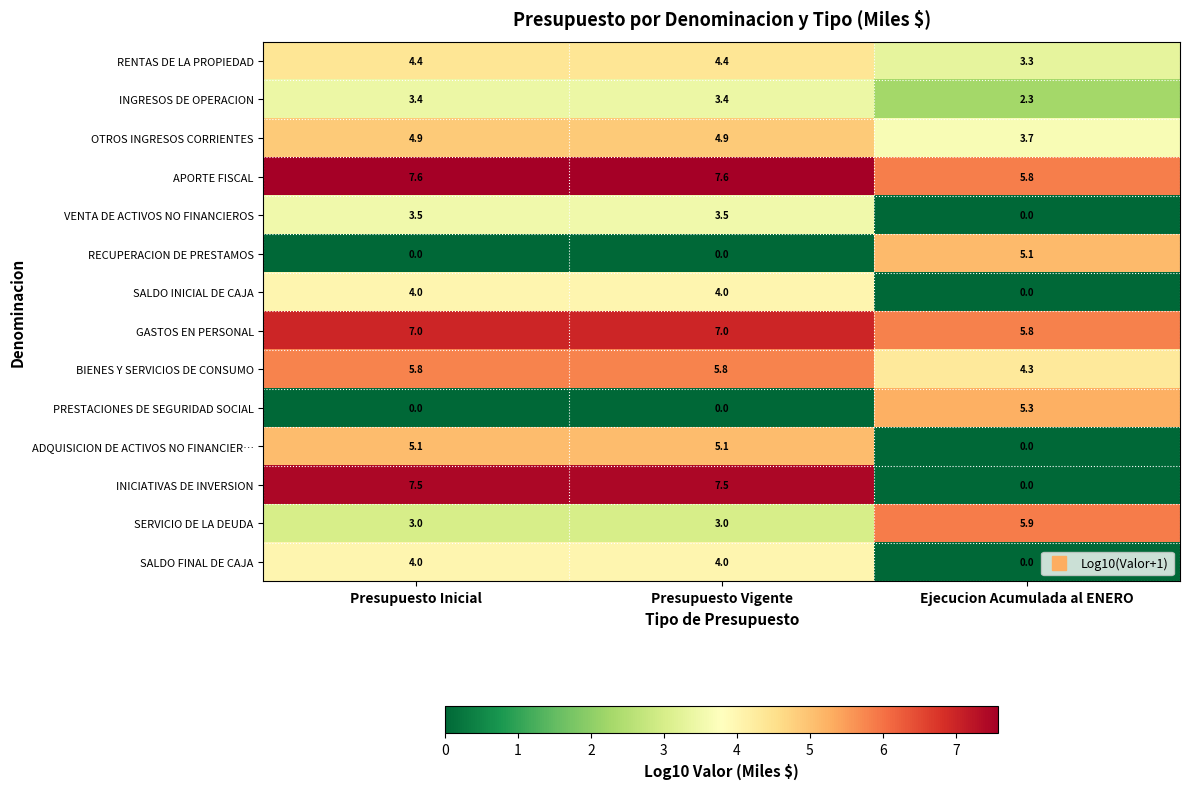

Where does the APORTE FISCAL series first go above 7?

Presupuesto Inicial